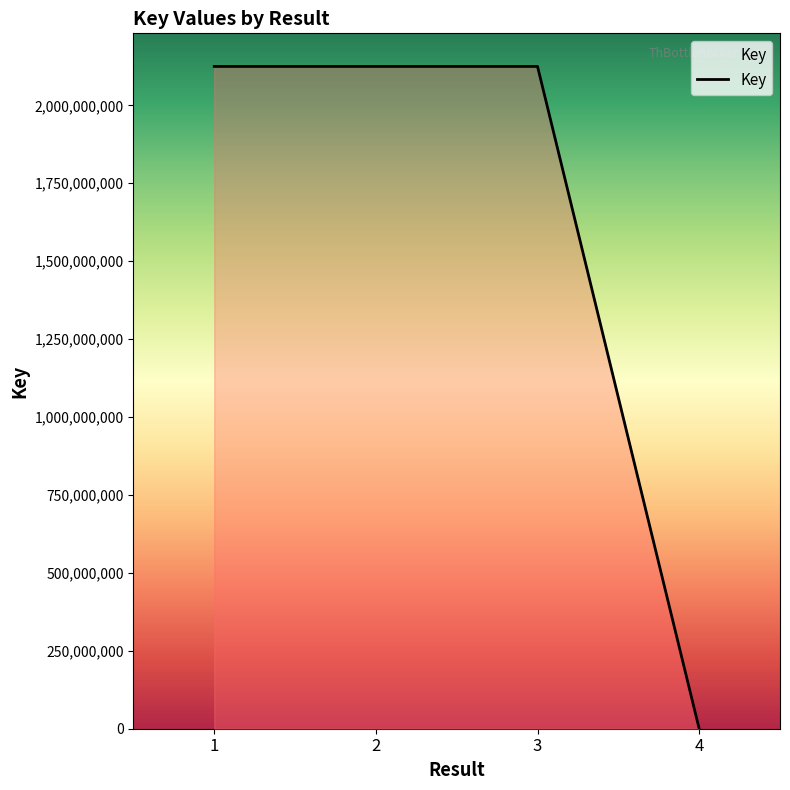

True or false: there are more than 2 points higher than both neighbors.

False